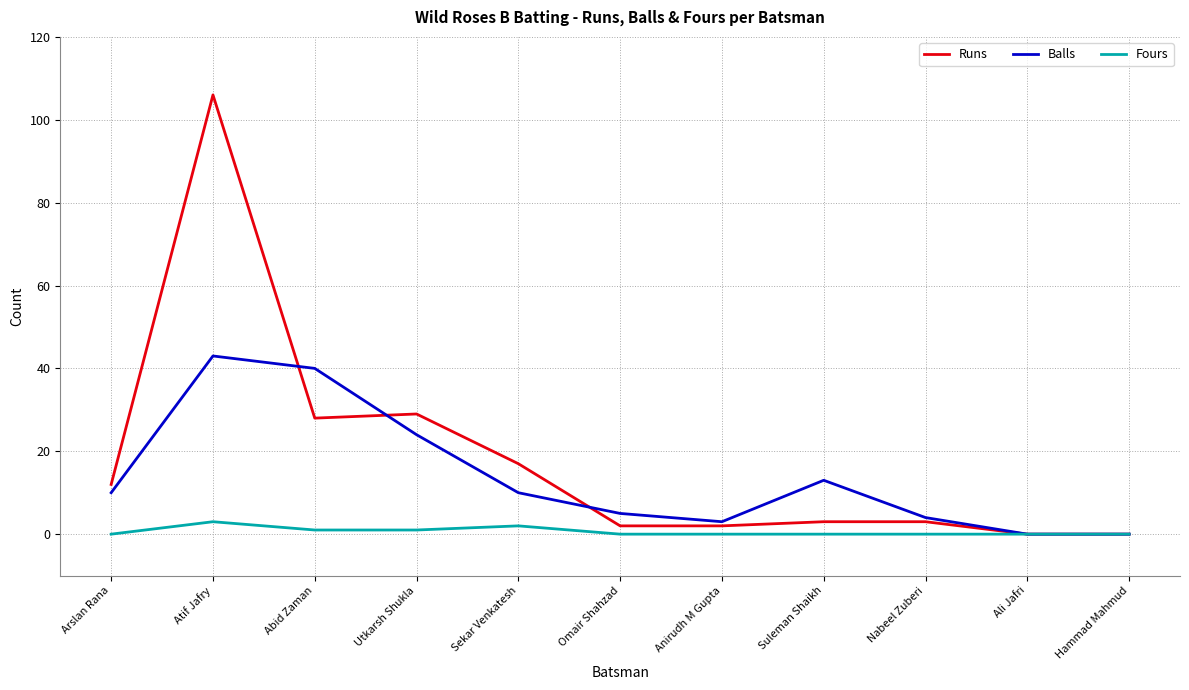

What is the average value of the Balls series?

14